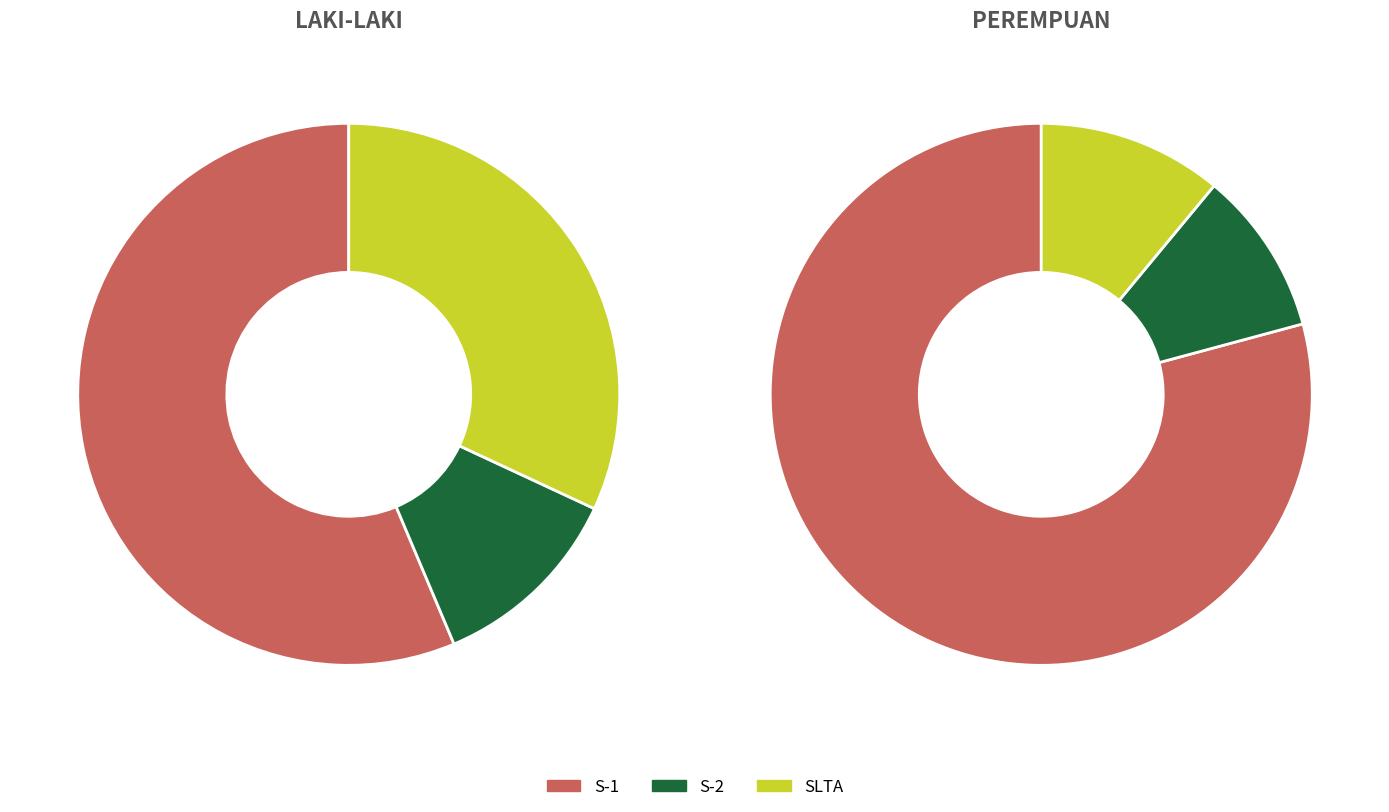

How many segments does this pie chart have?

3